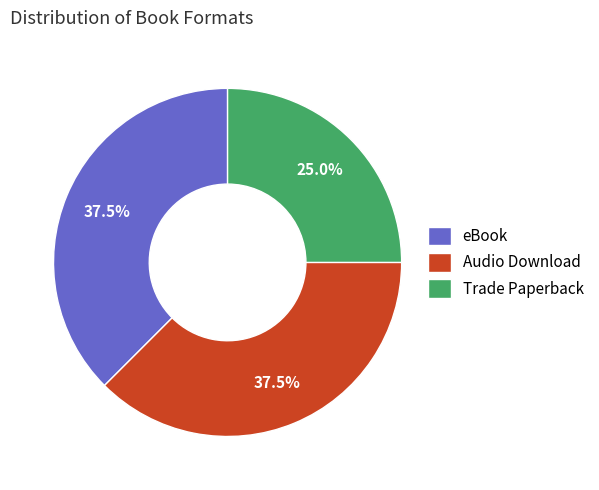

What portion of the pie excludes Audio Download?

62.5%